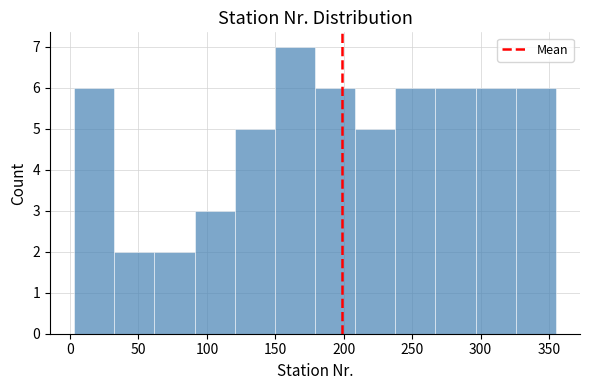

How tall is the bar that spans 120 to 150 on the x-axis? Neither the bar edges nor the heights are printed on the chart, so give them approximately, as read against the axes.

5